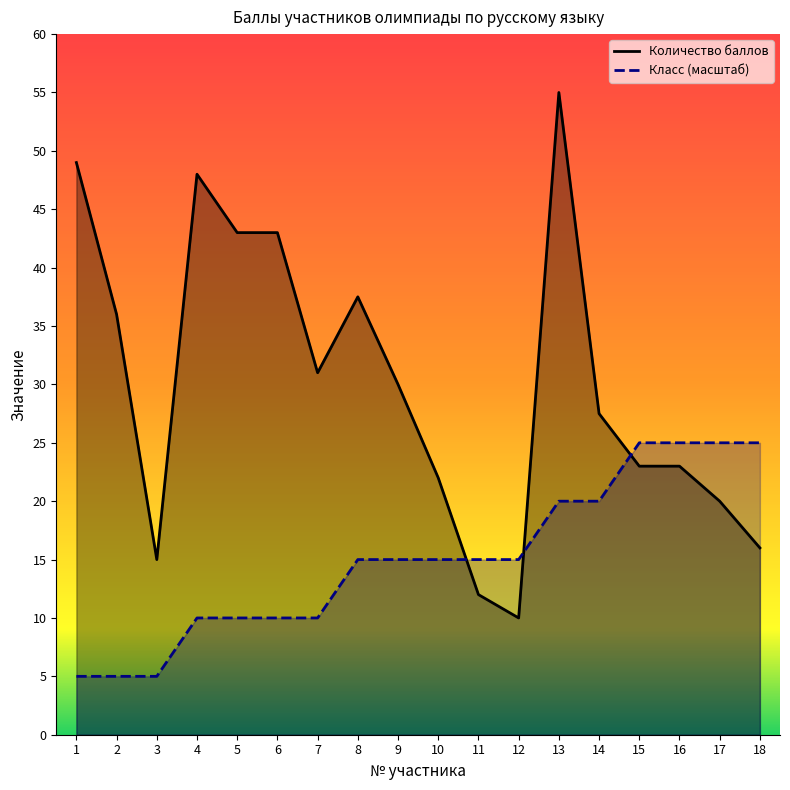

What is the smallest value displayed?

5.0